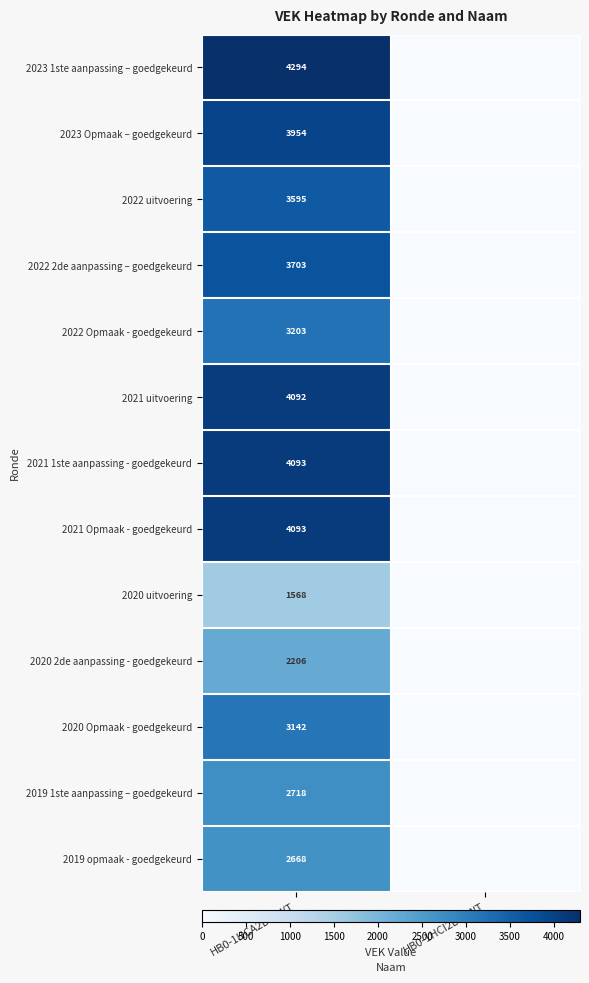

The 2021 uitvoering series shows 1910 at HB0-1HCA2DB-WT. True or false?

False